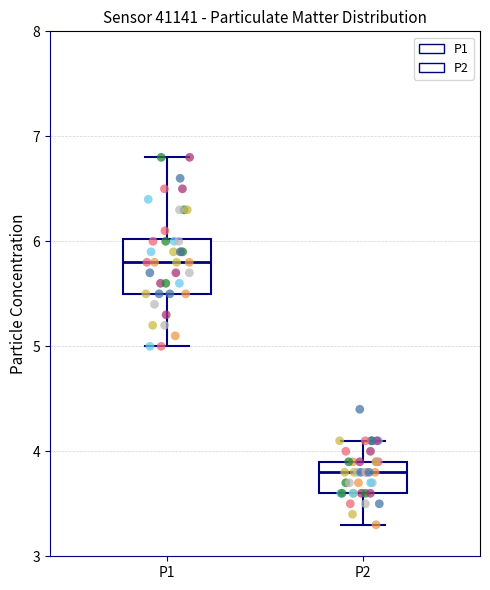

Where does the median line of the box for P1 sit on the y-axis? The values are not printed on the chart, so give them approximately, as read against the axis.

5.8